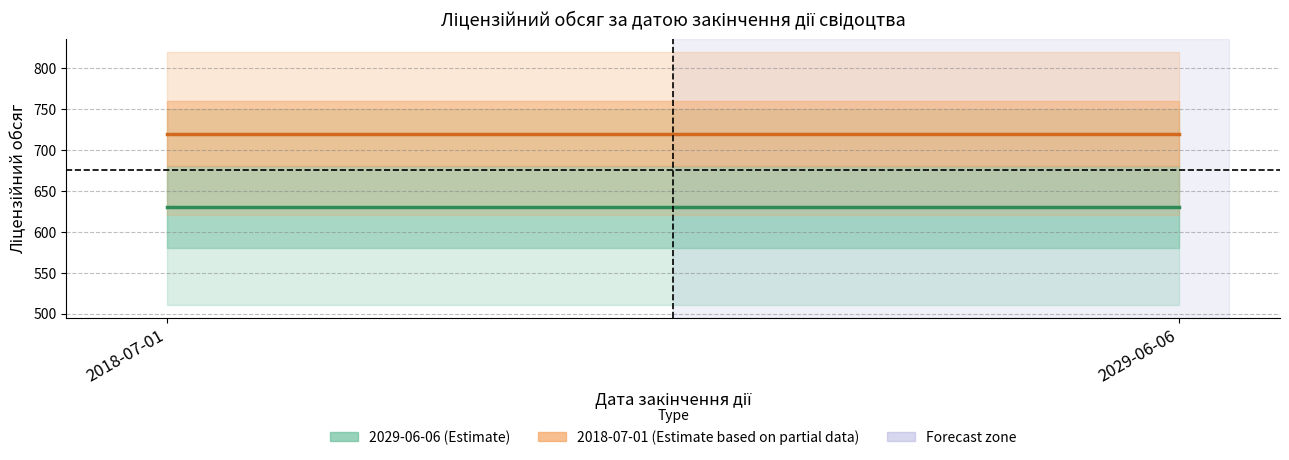

What is the average value of the 2018-07-01 (Estimate based on partial data) series?

720